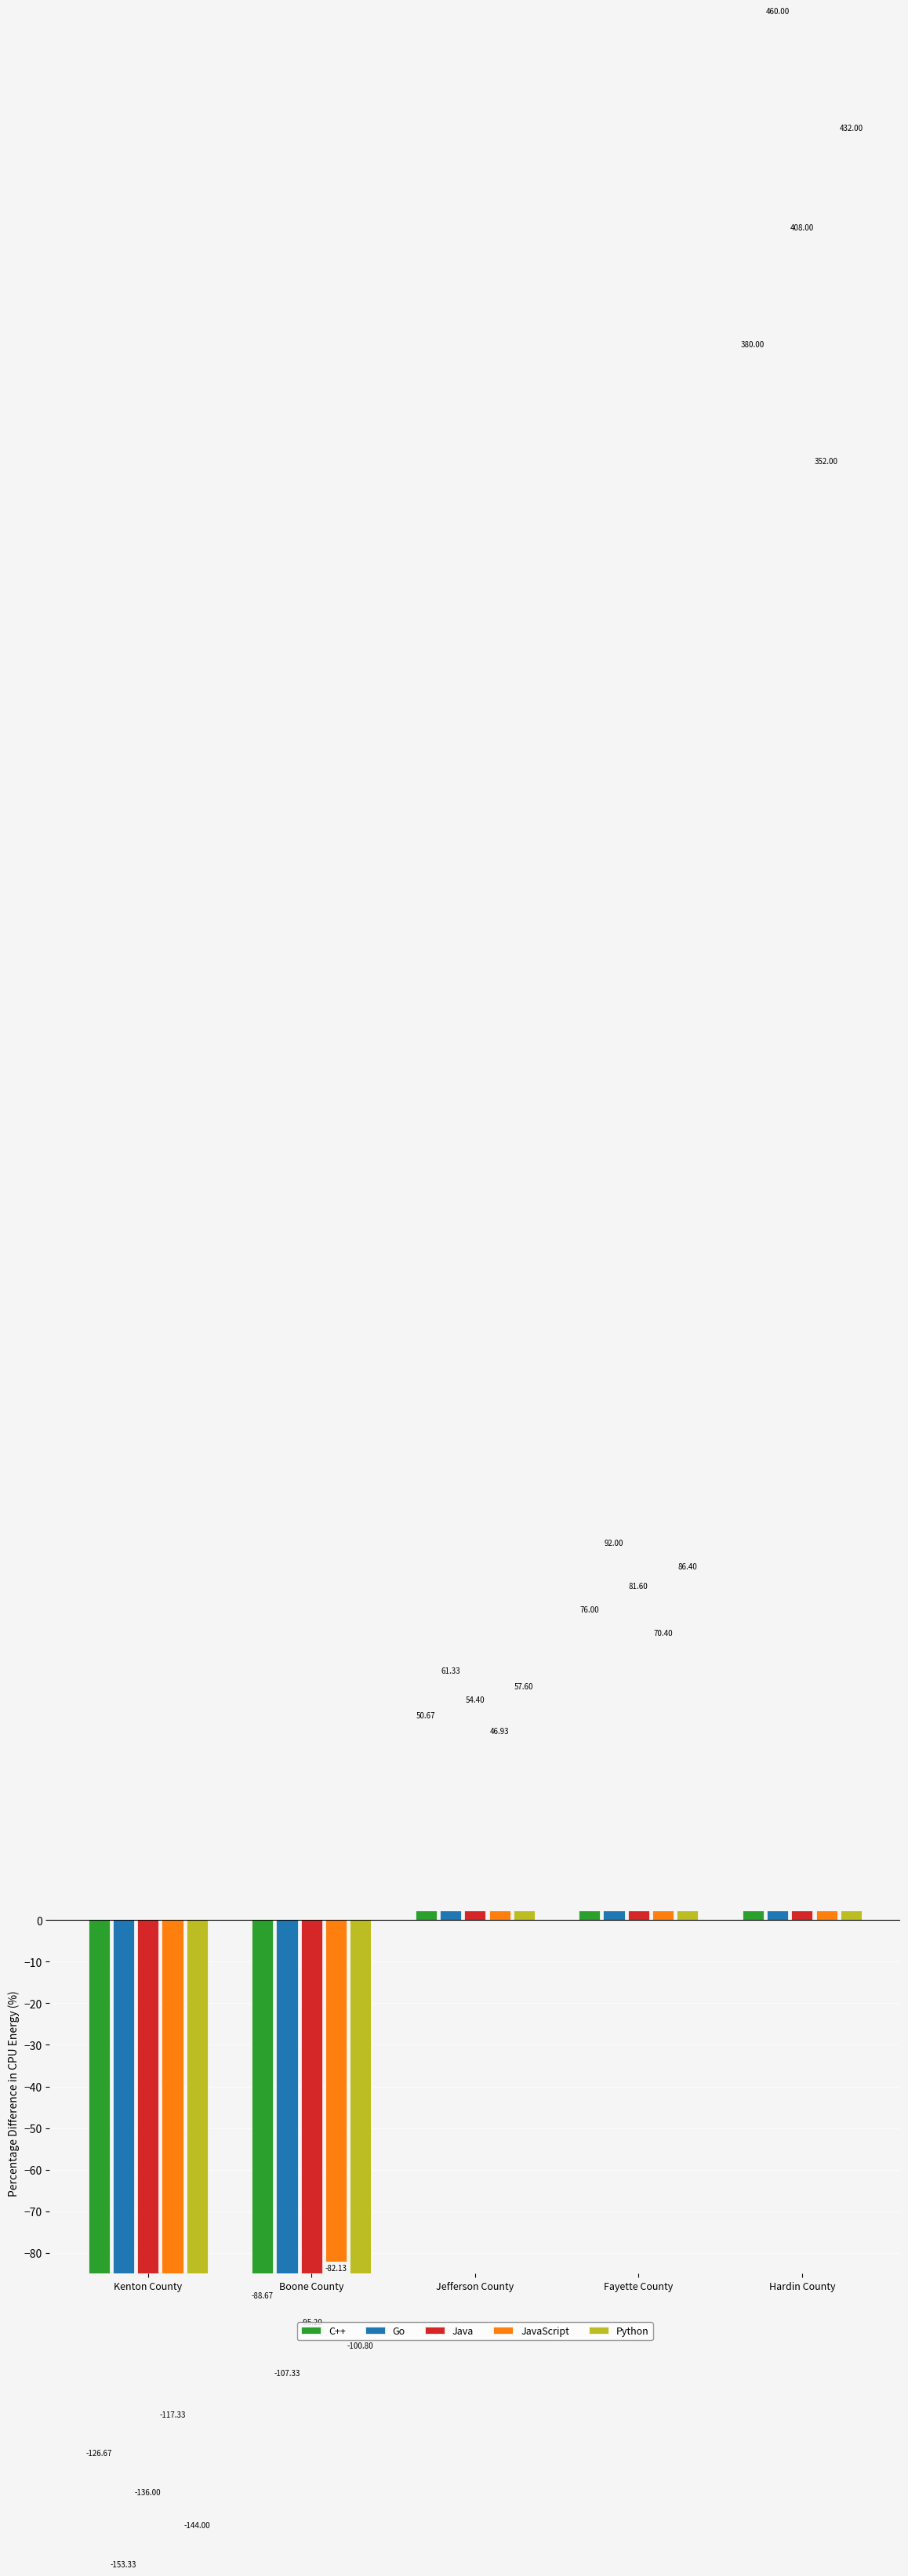

At which category does the chart reach its minimum across all series?

Kenton County